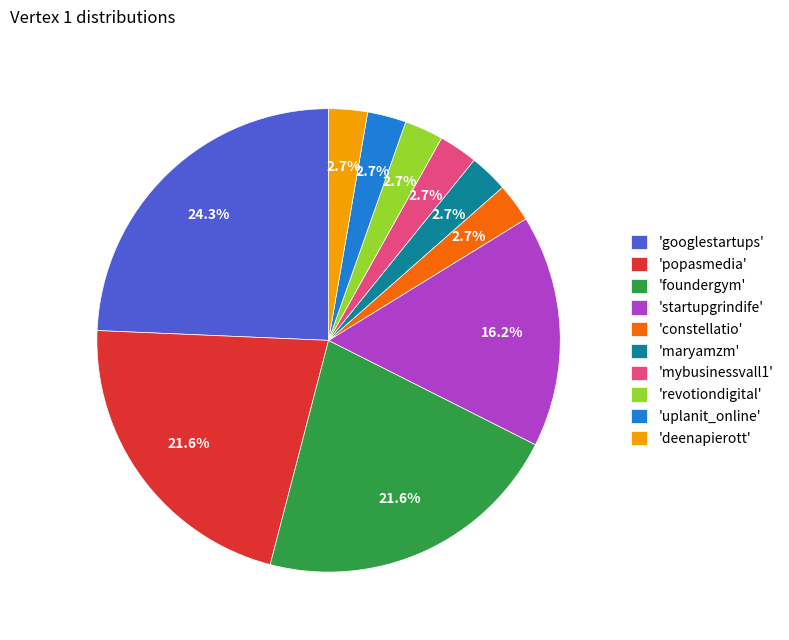

What is the total percentage of 'startupgrindife' and 'constellatio'?

18.9%